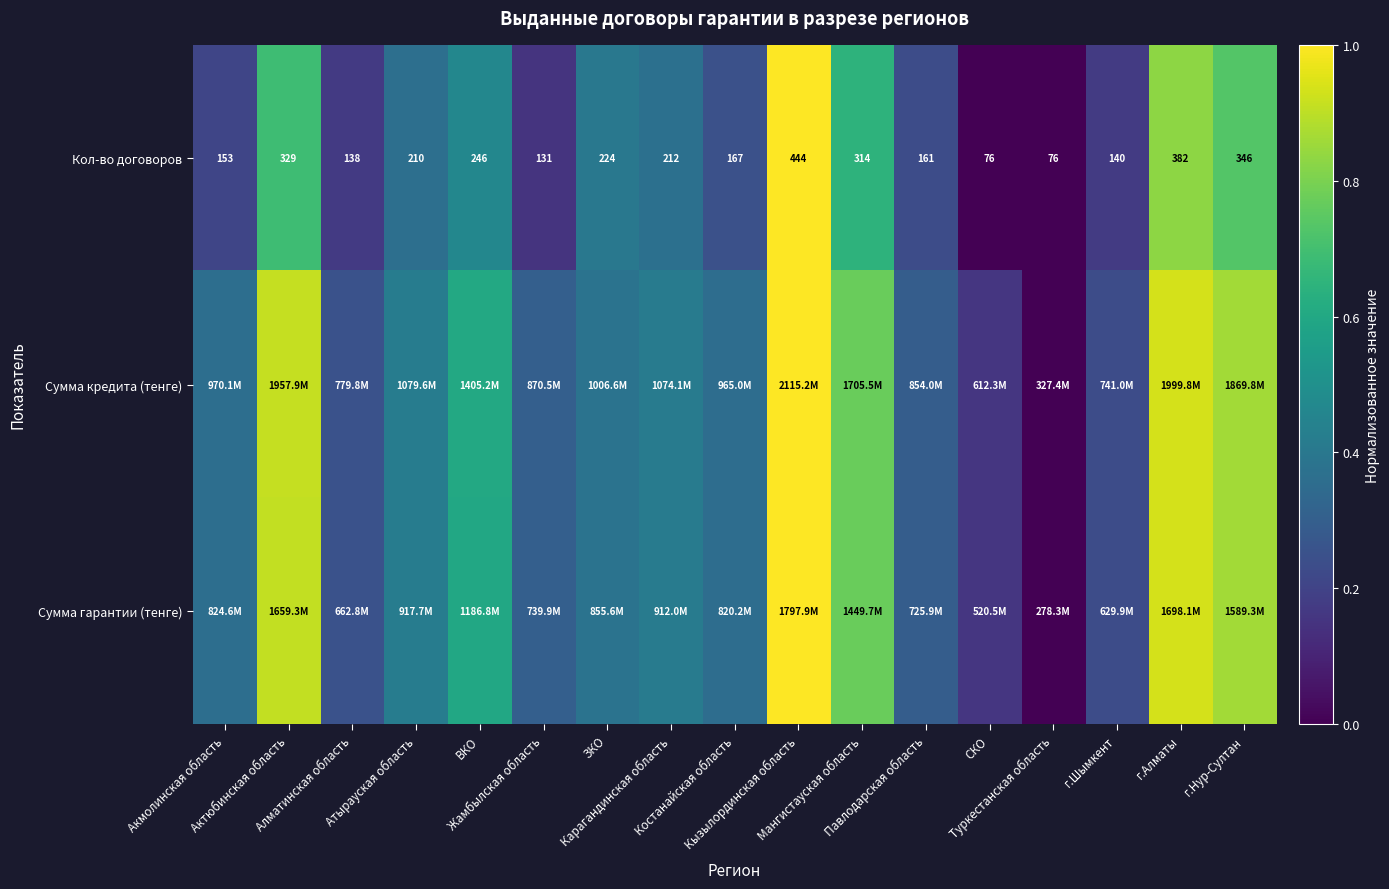

The value of Сумма гарантии (тенге) at Жамбылская область is 0.5. True or false?

False